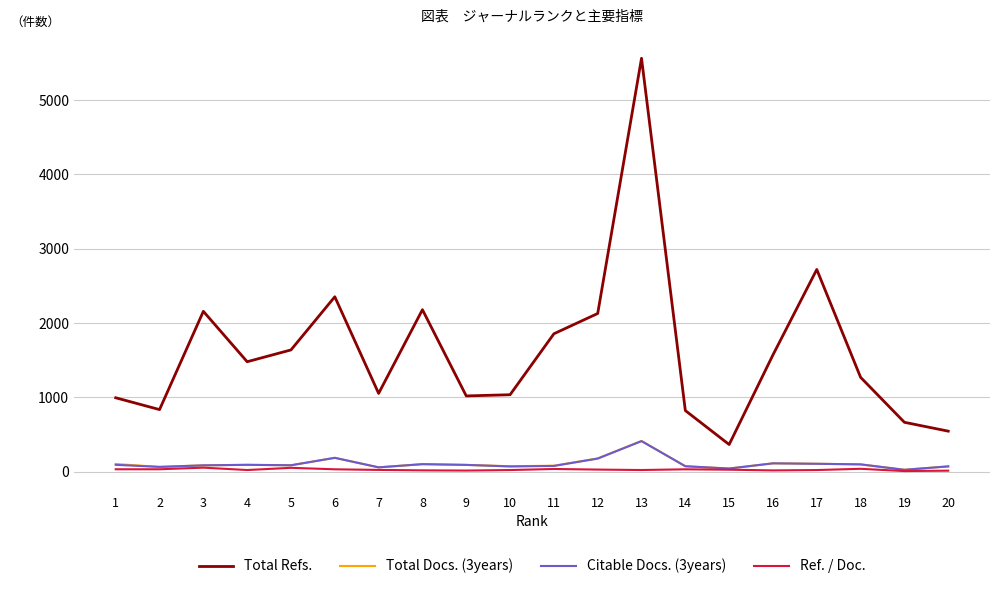

What is the sum of the Ref. / Doc. values at 4 and 18?

60.4